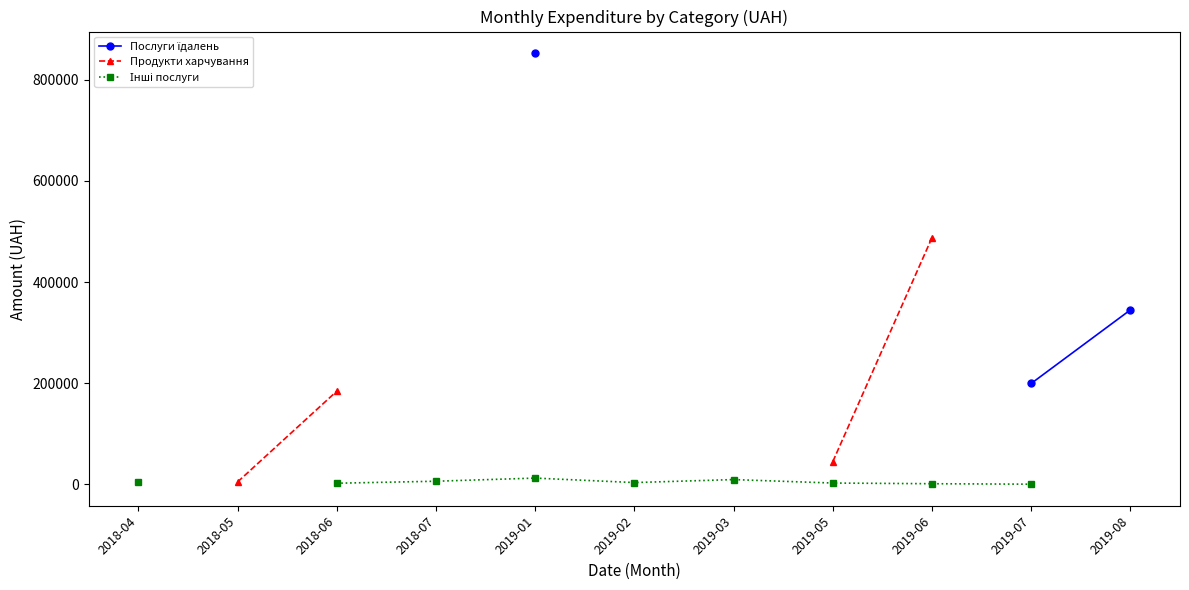

How many lines are shown in the chart?

3